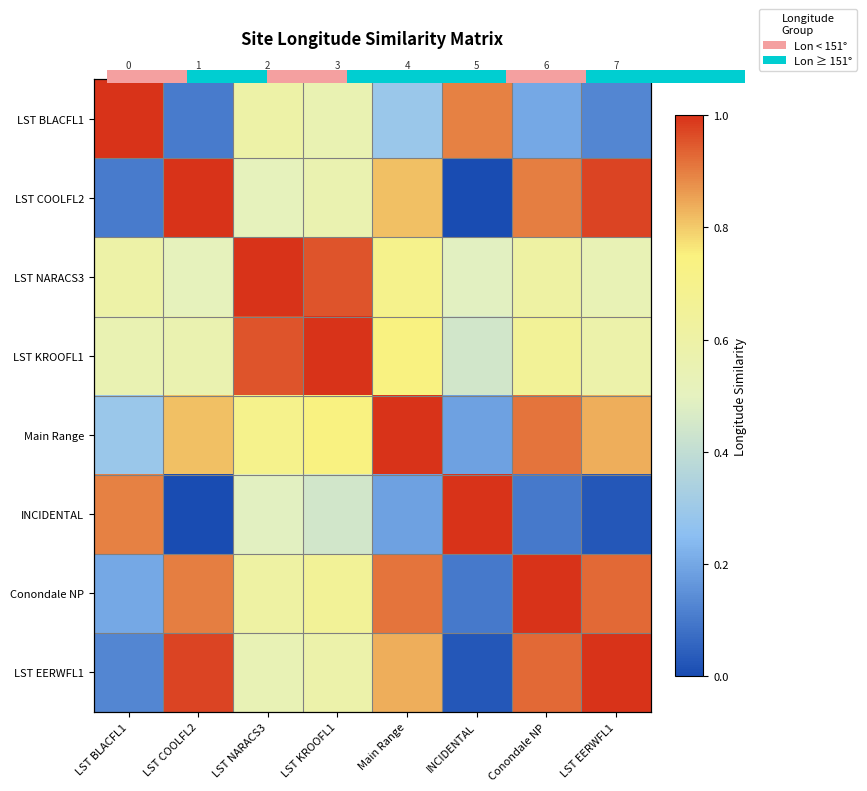

At how many categories does at least one series exceed 0?

8